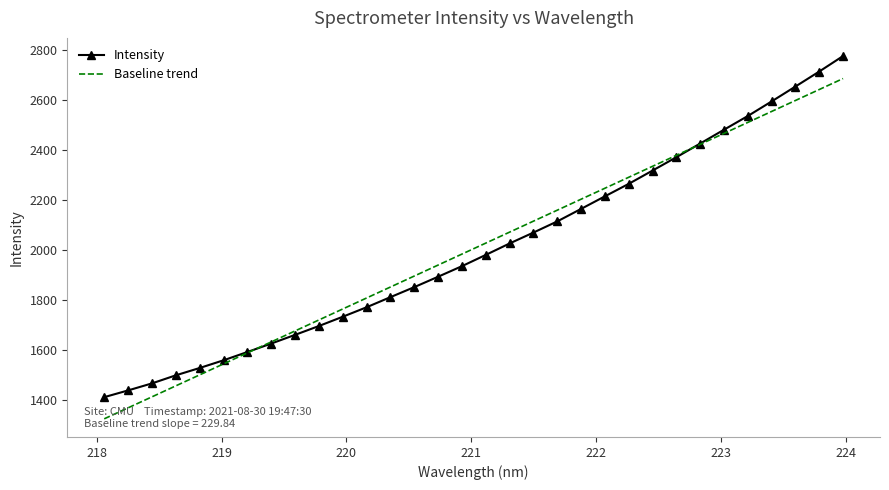

Reading left to right, what are all the values shown in this chart?

1413.3	1440.3	1468.4	1500.7	1530.0	1560.8	1593.9	1627.6	1662.5	1697.8	1735.0	1772.9	1813.3	1853.4	1895.0	1937.2	1982.3	2028.0	2071.7	2116.3	2166.3	2216.6	2266.5	2319.6	2373.0	2427.6	2482.9	2537.7	2596.0	2655.6	2715.6	2777.5